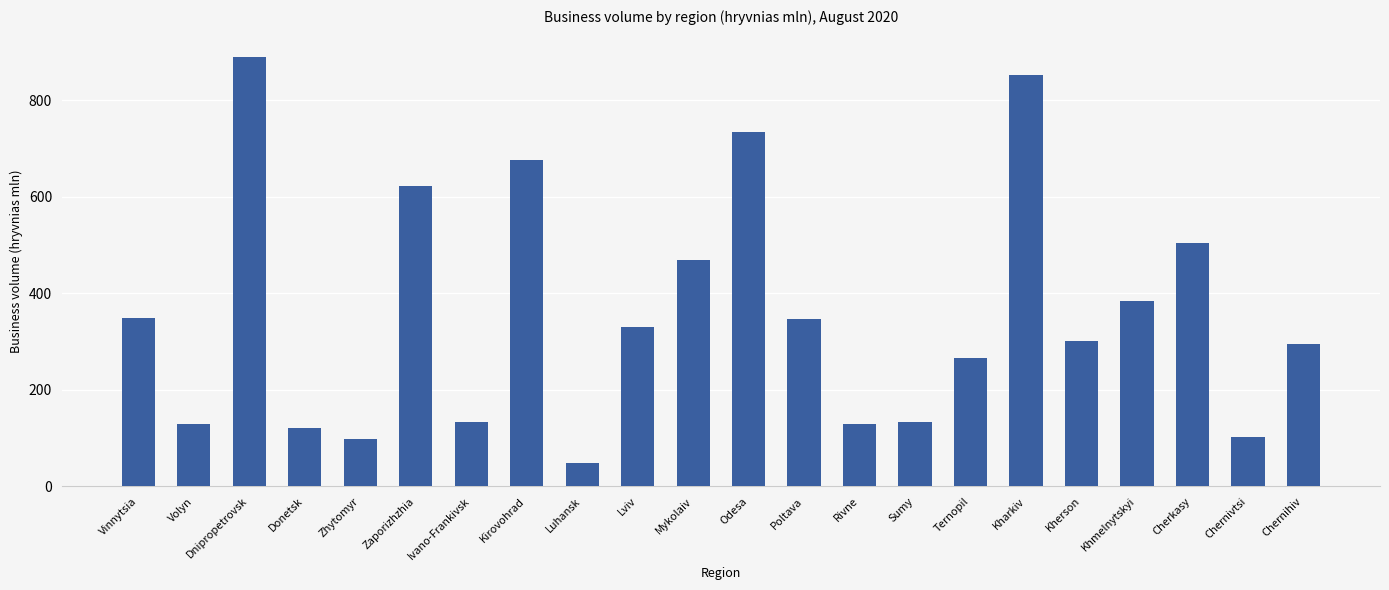

How many values exceed 330?

11